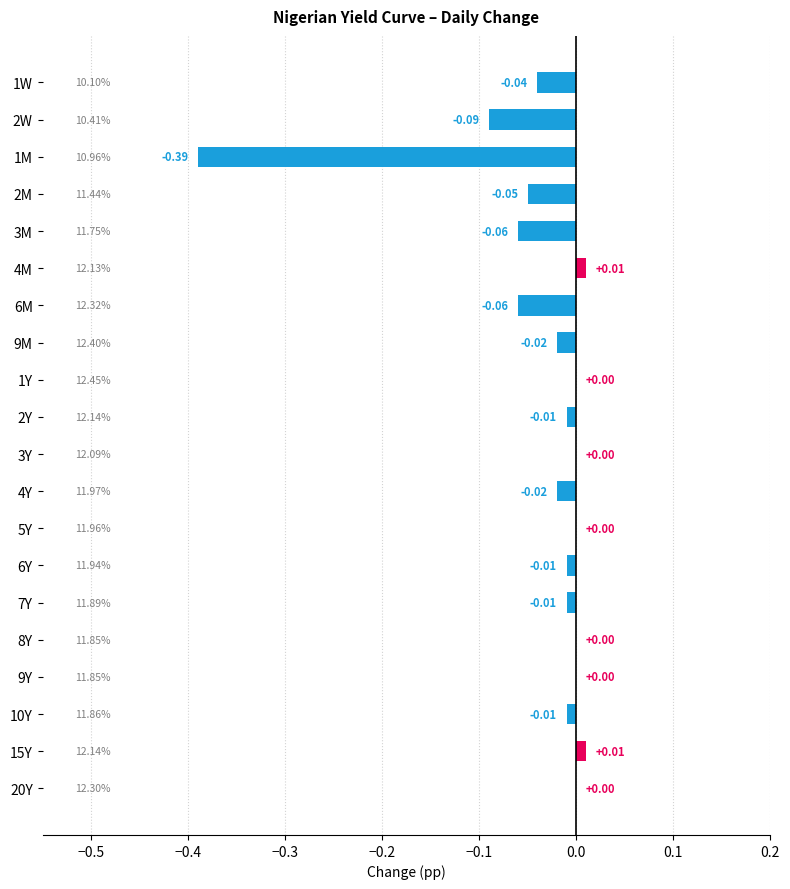

Which has a higher value, 4Y or 4M?

4M